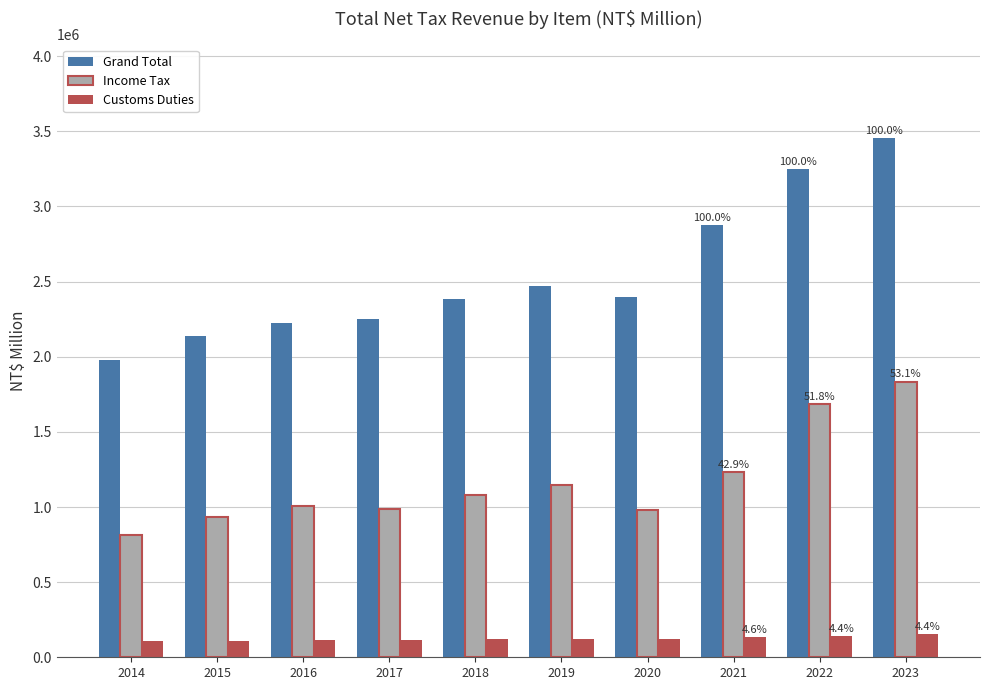

What is the minimum value shown in the chart?

107142